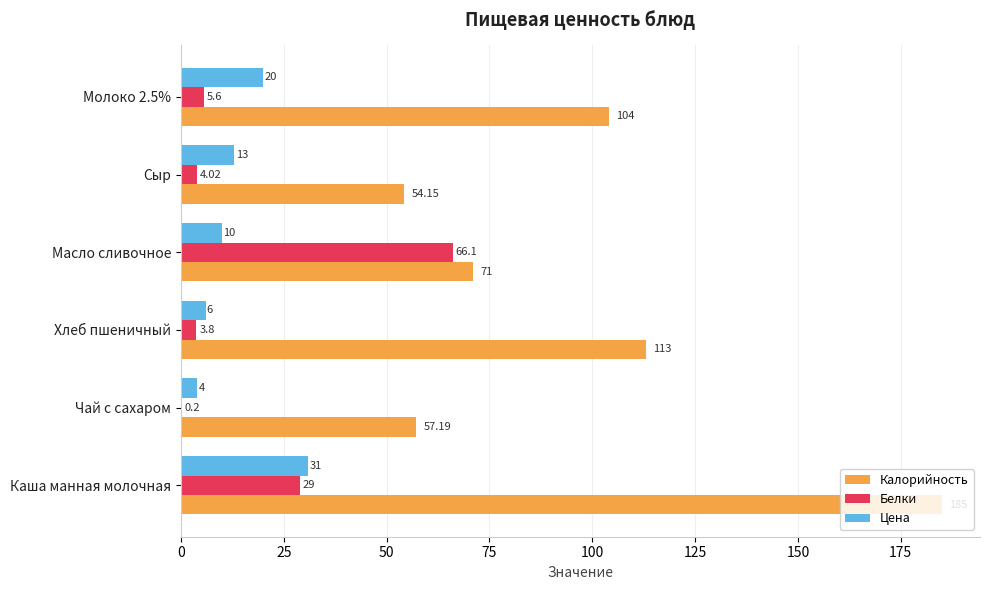

Is the value of Калорийность at Чай с сахаром greater than the value of Белки at Чай с сахаром?

Yes